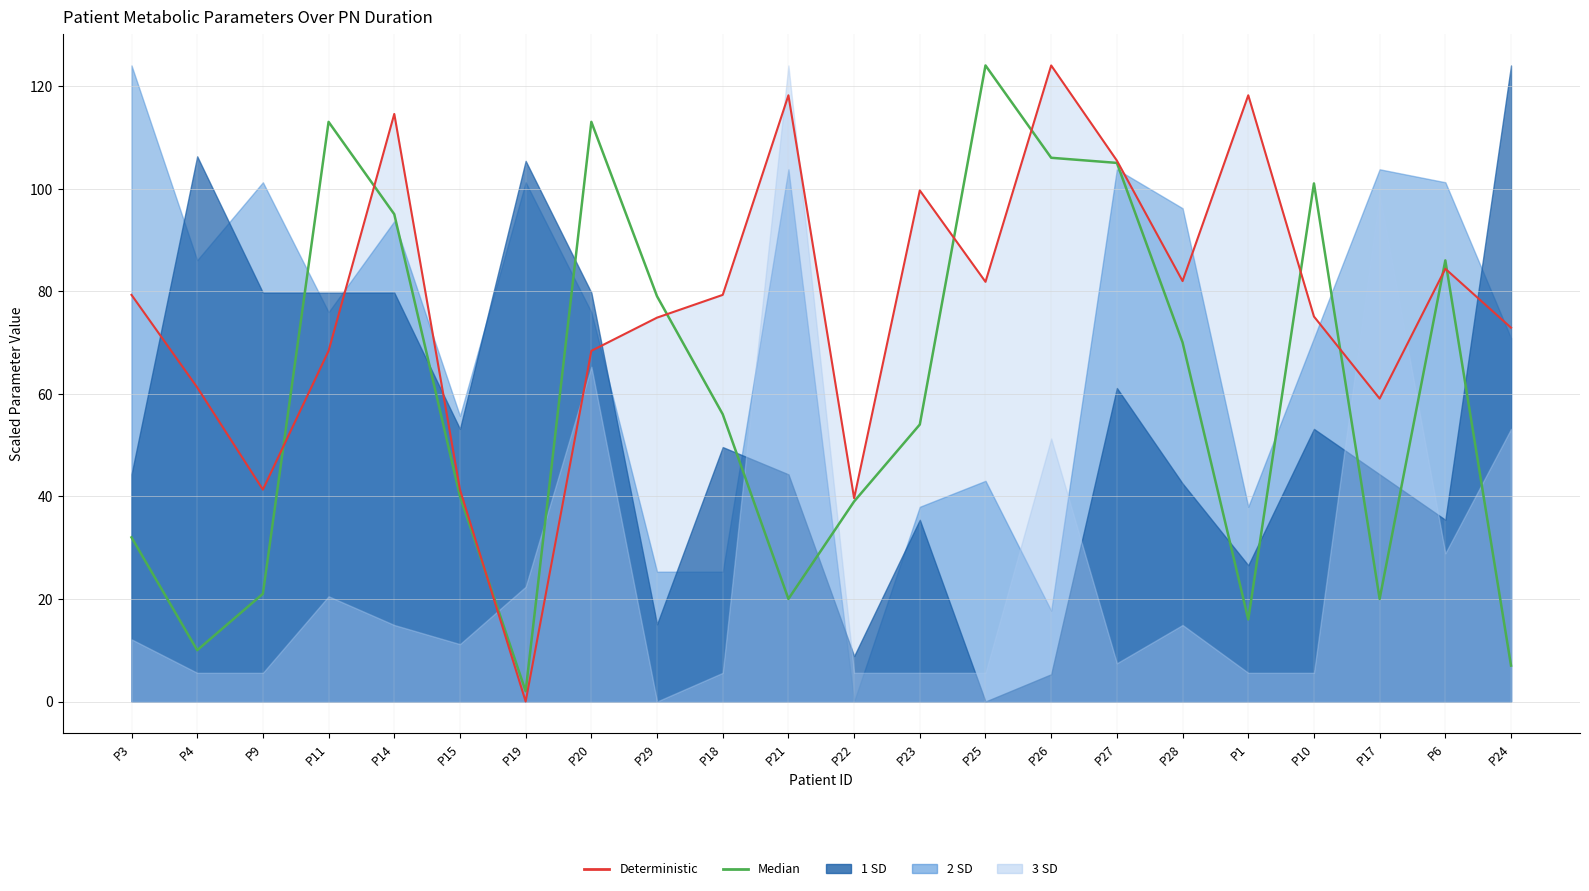

What is the sum of all Deterministic values?

1688.7